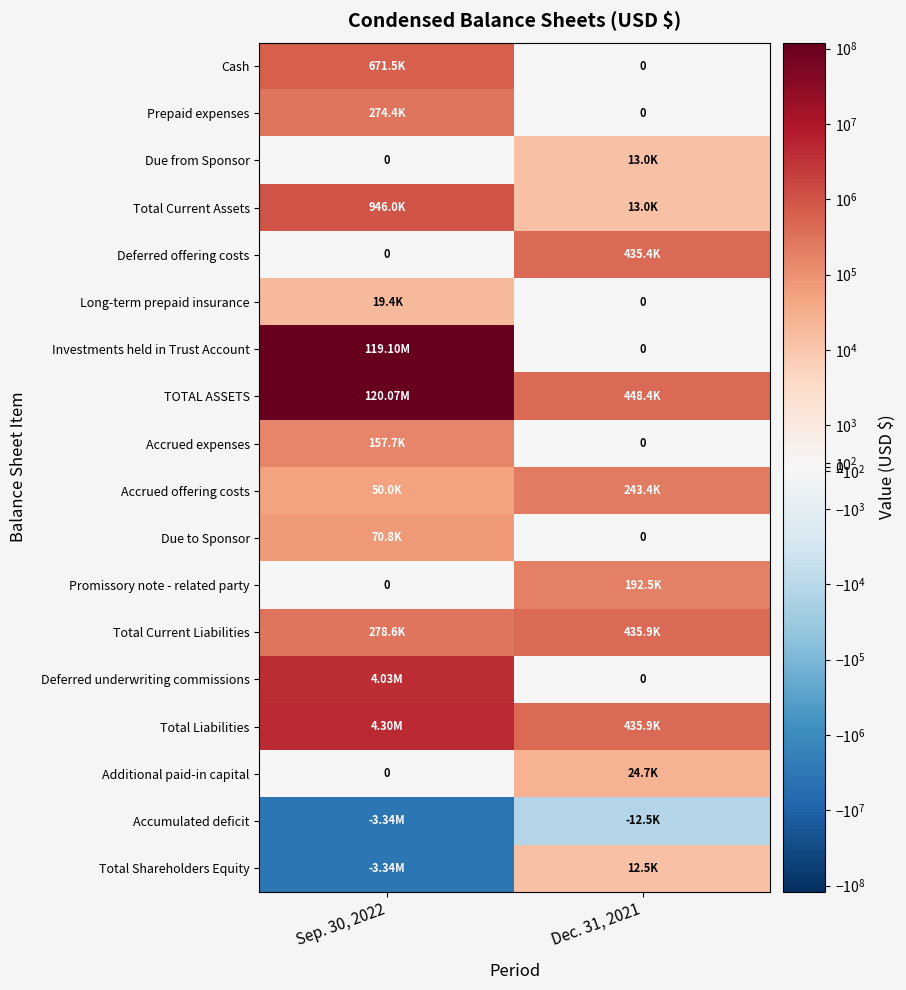

What is the sum of the Total Shareholders Equity values at Dec. 31, 2021 and Sep. 30, 2022?

-3325711